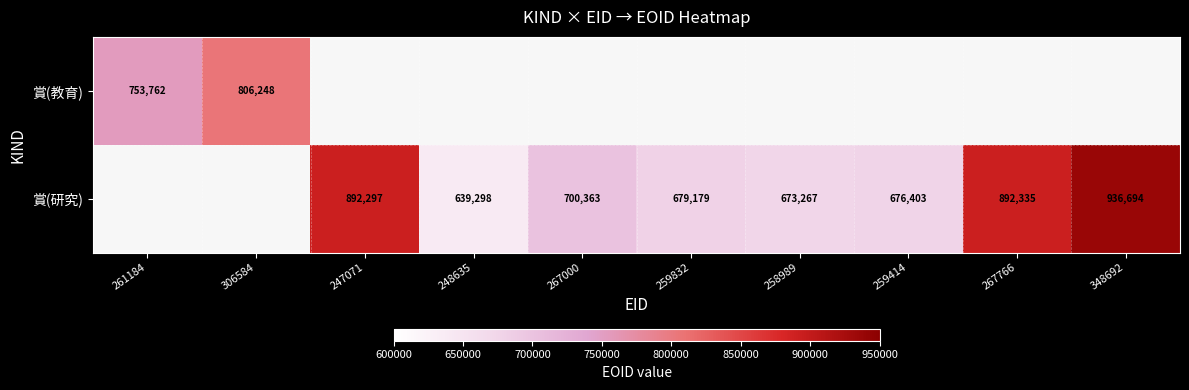

Which category has the lowest value across all series?

248635